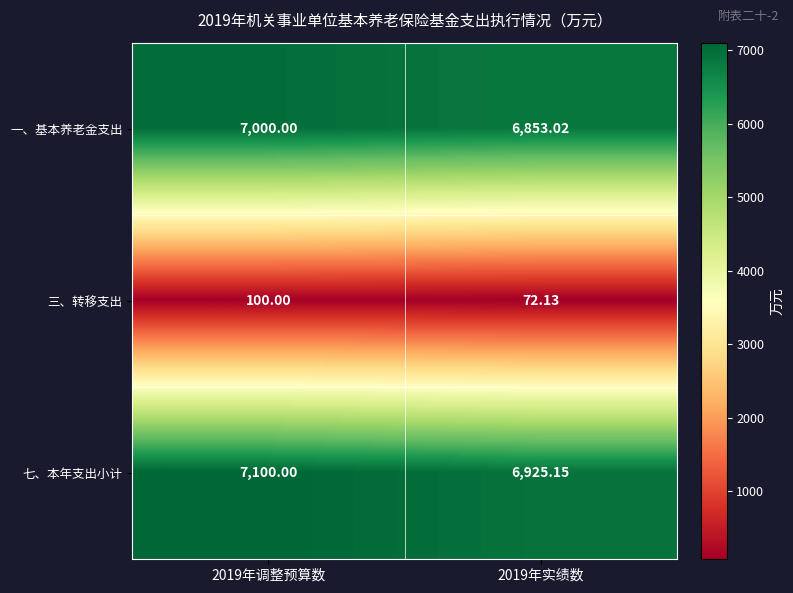

Which series has the largest total across all categories?

七、本年支出小计